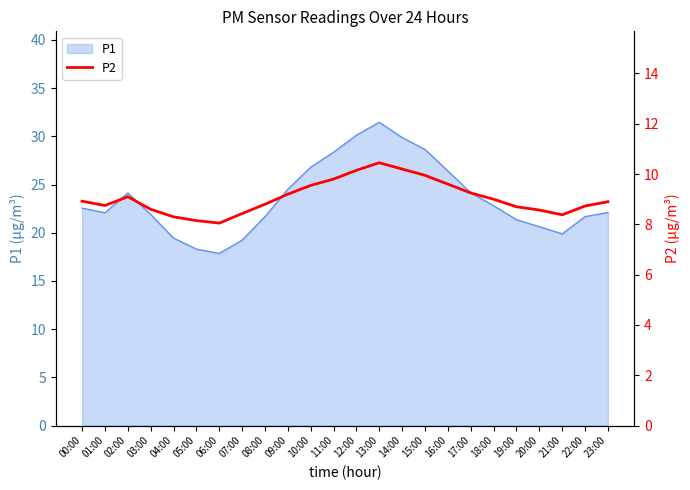

The chart shows a value of 12.9 at 00:00. True or false?

False